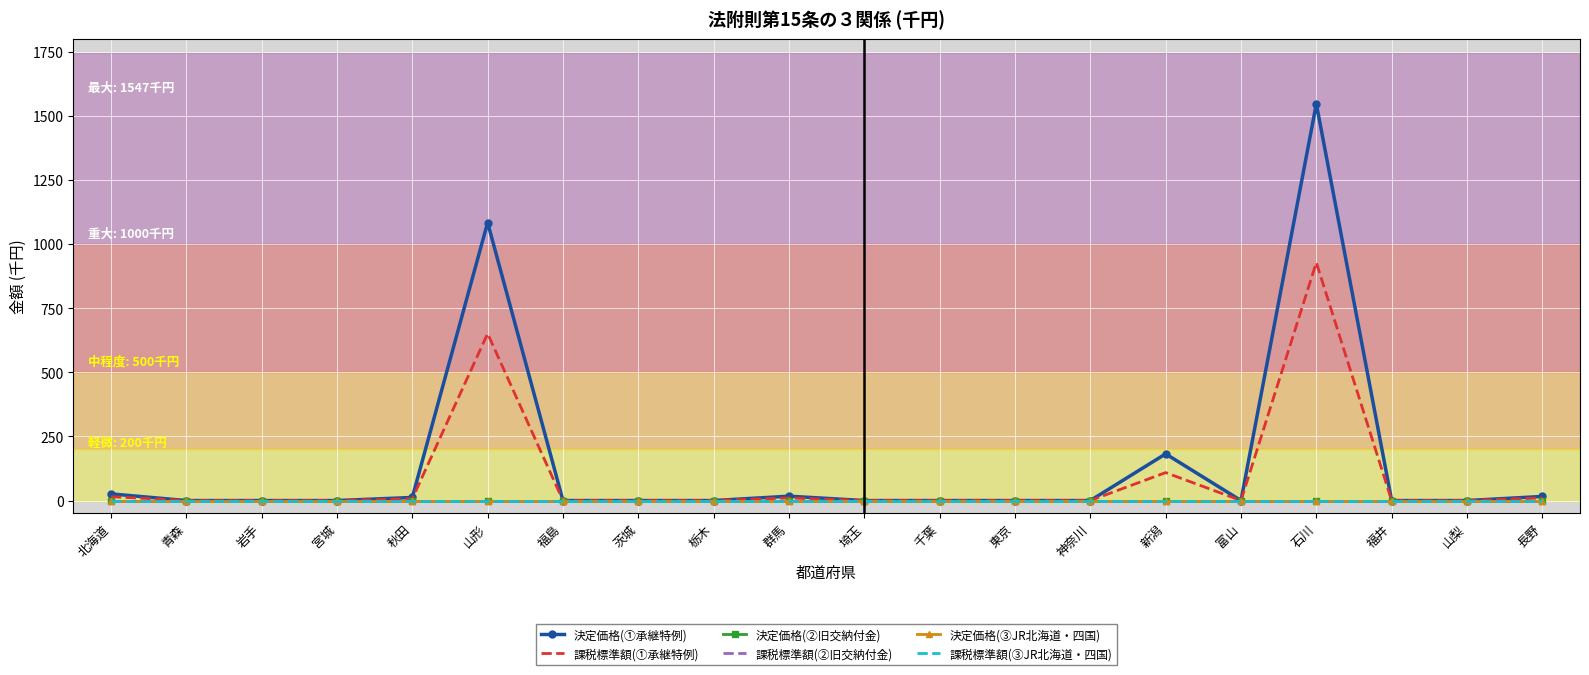

Reading right to left, extract all data points from this chart.

決定価格(①承継特例): 長野=16	山梨=0	福井=0	石川=1547	富山=0	新潟=182	神奈川=0	東京=0	千葉=0	埼玉=0	群馬=17	栃木=0	茨城=0	福島=0	山形=1084	秋田=12	宮城=0	岩手=0	青森=0	北海道=26
課税標準額(①承継特例): 長野=10	山梨=0	福井=0	石川=928	富山=0	新潟=109	神奈川=0	東京=0	千葉=0	埼玉=0	群馬=10	栃木=0	茨城=0	福島=0	山形=651	秋田=7	宮城=0	岩手=0	青森=0	北海道=15
決定価格(②旧交納付金): 長野=0	山梨=0	福井=0	石川=0	富山=0	新潟=0	神奈川=0	東京=0	千葉=0	埼玉=0	群馬=0	栃木=0	茨城=0	福島=0	山形=0	秋田=0	宮城=0	岩手=0	青森=0	北海道=0
課税標準額(②旧交納付金): 長野=0	山梨=0	福井=0	石川=0	富山=0	新潟=0	神奈川=0	東京=0	千葉=0	埼玉=0	群馬=0	栃木=0	茨城=0	福島=0	山形=0	秋田=0	宮城=0	岩手=0	青森=0	北海道=0
決定価格(③JR北海道・四国): 長野=0	山梨=0	福井=0	石川=0	富山=0	新潟=0	神奈川=0	東京=0	千葉=0	埼玉=0	群馬=0	栃木=0	茨城=0	福島=0	山形=0	秋田=0	宮城=0	岩手=0	青森=0	北海道=0
課税標準額(③JR北海道・四国): 長野=0	山梨=0	福井=0	石川=0	富山=0	新潟=0	神奈川=0	東京=0	千葉=0	埼玉=0	群馬=0	栃木=0	茨城=0	福島=0	山形=0	秋田=0	宮城=0	岩手=0	青森=0	北海道=0